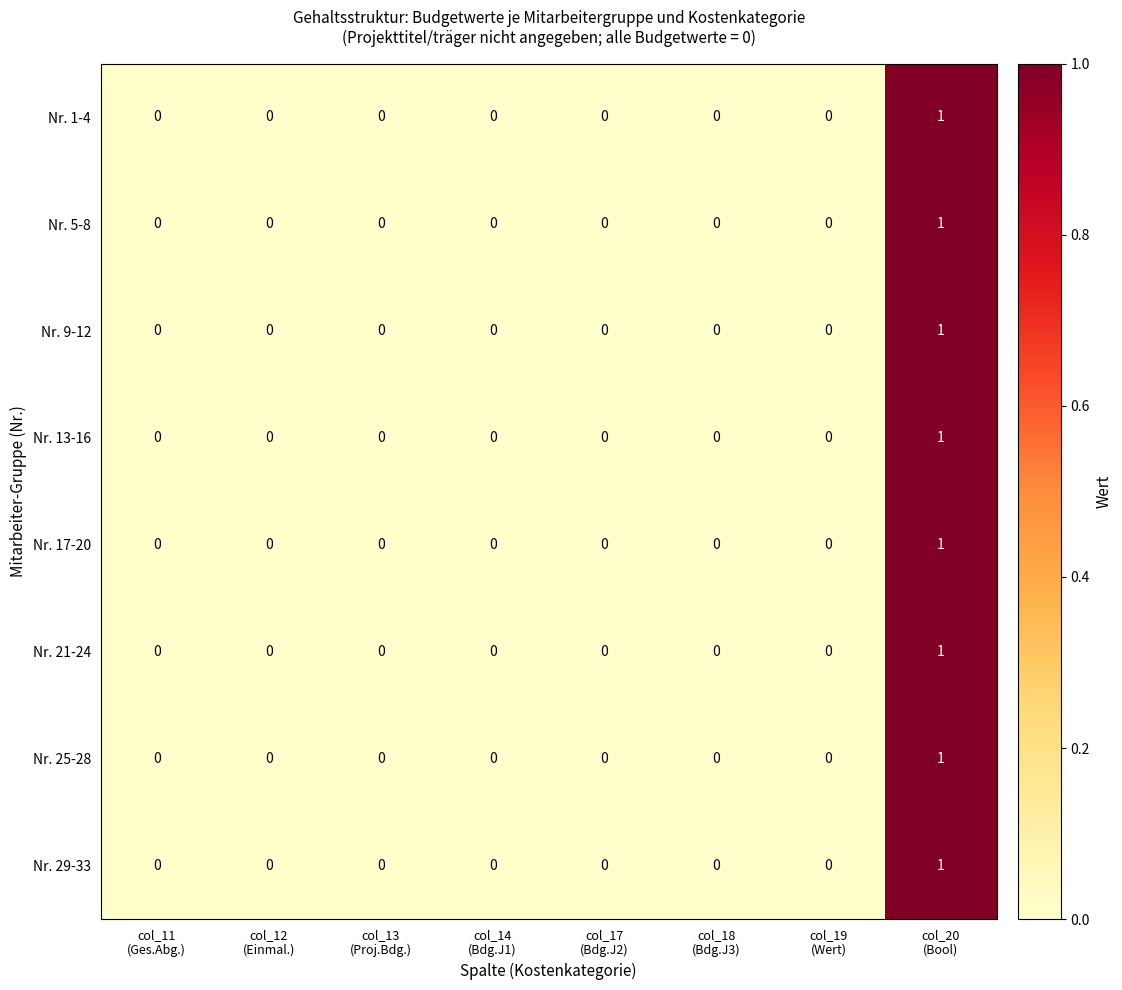

How many Nr. 21-24 values are between 0 and 1?

8